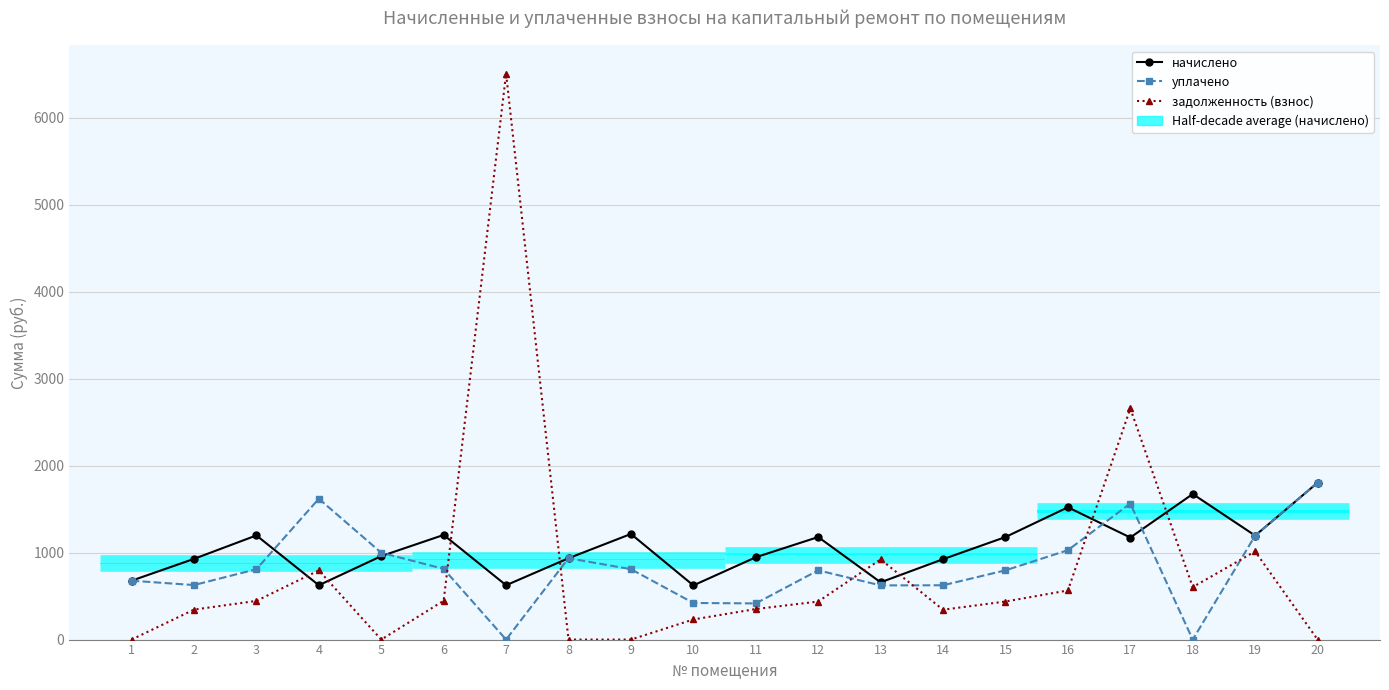

Reading left to right, transcribe all the data shown in this chart.

начислено: 1=677.0	2=928.1	3=1197.8	4=625.0	5=959.8	6=1203.4	7=625.0	8=935.6	9=1214.6	10=623.1	11=946.7	12=1179.2	13=658.4	14=924.4	15=1179.2	16=1521.5	17=1173.7	18=1674.0	19=1196.0	20=1804.2
уплачено: 1=677.0	2=627.0	3=809.2	4=1619.5	5=998.8	6=813.0	7=0.0	8=935.6	9=809.7	10=420.9	11=415.9	12=796.3	13=623.1	14=624.5	15=796.5	16=1027.8	17=1564.9	18=0.0	19=1196.0	20=1804.2
задолженность (взнос): 1=0.0	2=344.6	3=444.8	4=795.6	5=0.0	6=446.8	7=6508.3	8=0.0	9=0.0	10=231.4	11=351.5	12=437.5	13=922.2	14=343.2	15=437.7	16=565.0	17=2658.4	18=603.5	19=1013.8	20=0.0